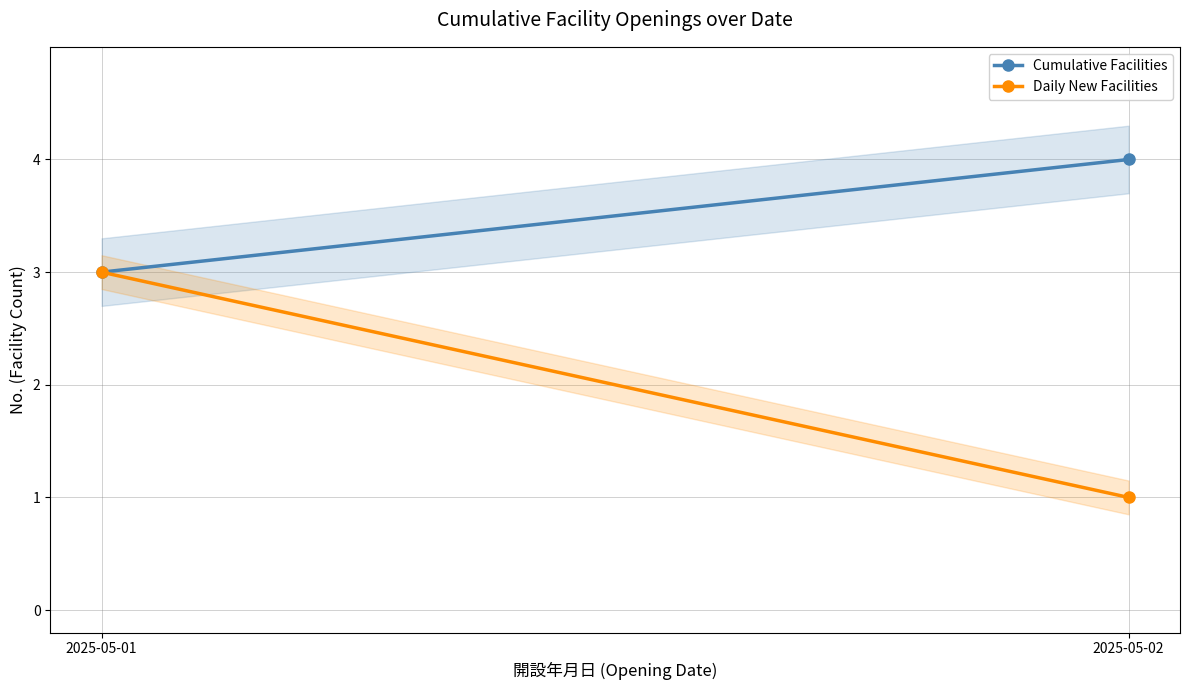

How many lines are shown in the chart?

2